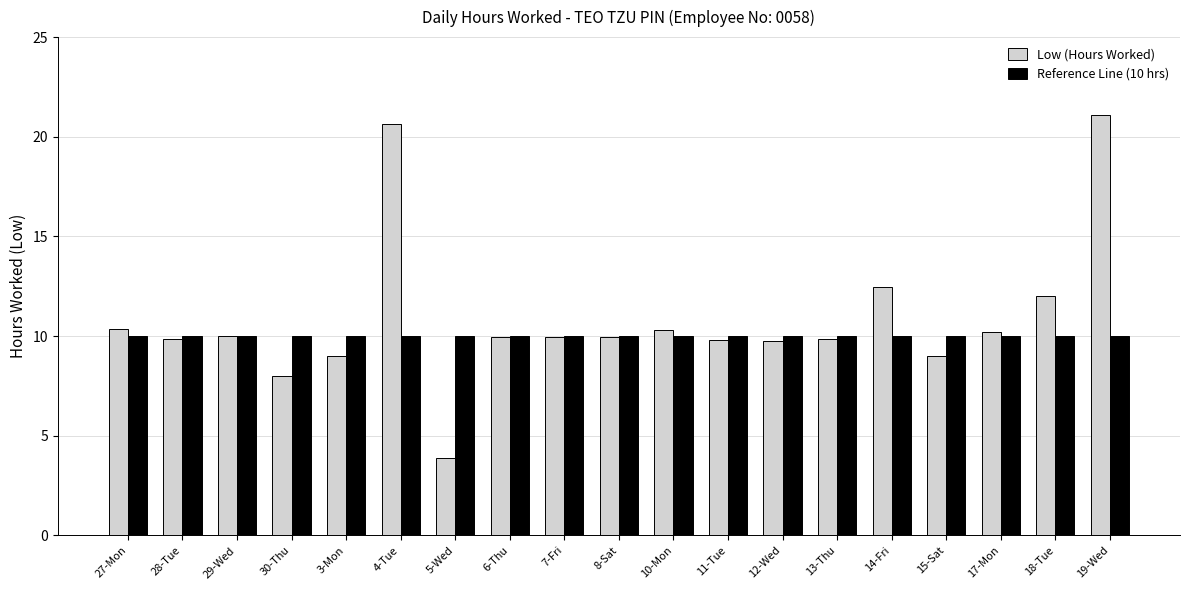

What is the sum of the Reference Line (10 hrs) values at 6-Thu and 8-Sat?

20.0